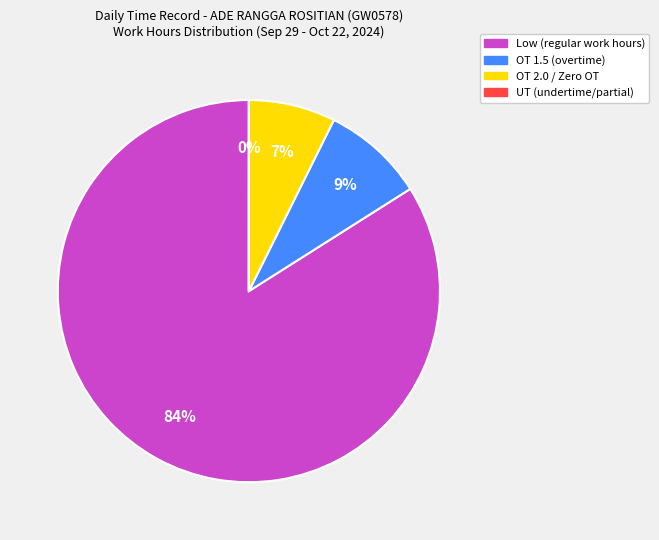

To the nearest percent, what is the difference between the largest and smallest slice percentages?

84%